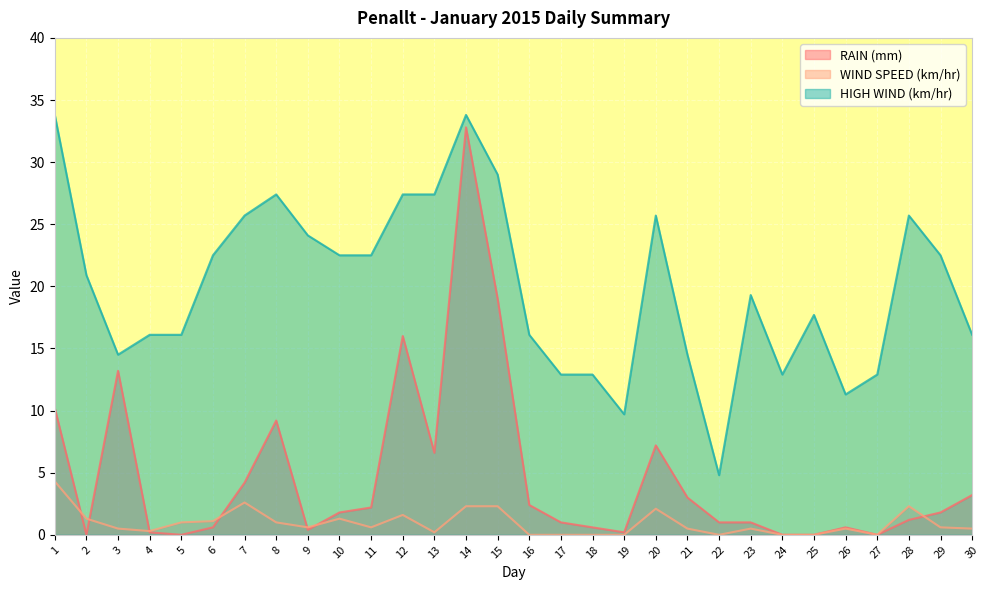

Which series changed the most between 1 and 15?

RAIN (mm)